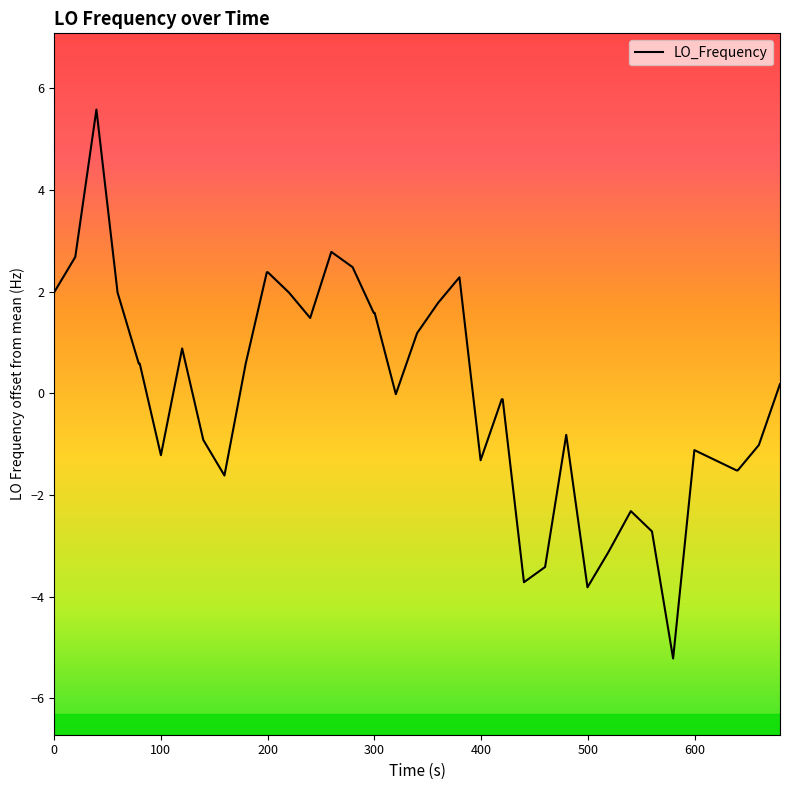

What is the minimum value shown in the chart?

-5.2